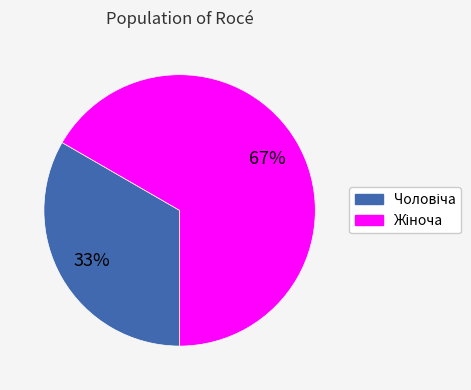

How many segments does this pie chart have?

2